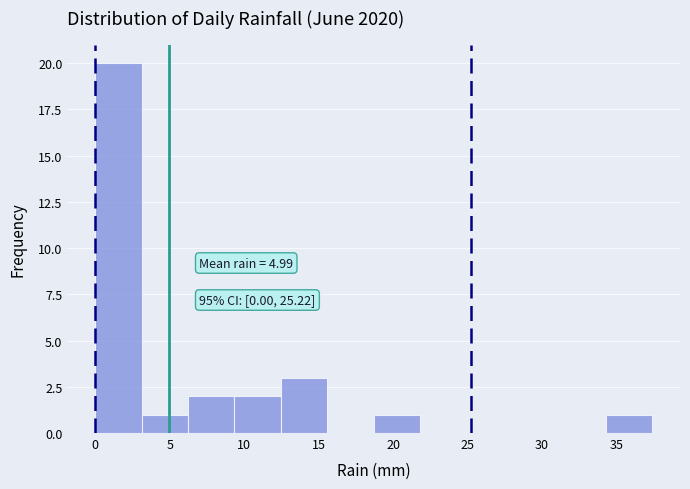

Which range on the x-axis has the tallest bar?

0.0 to 3.0